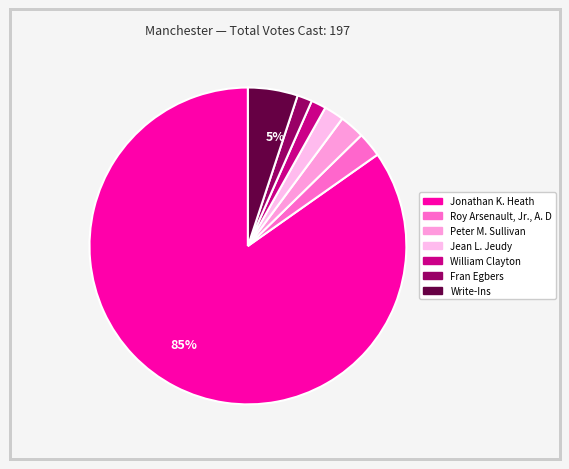

Is there a majority slice in this chart?

Yes